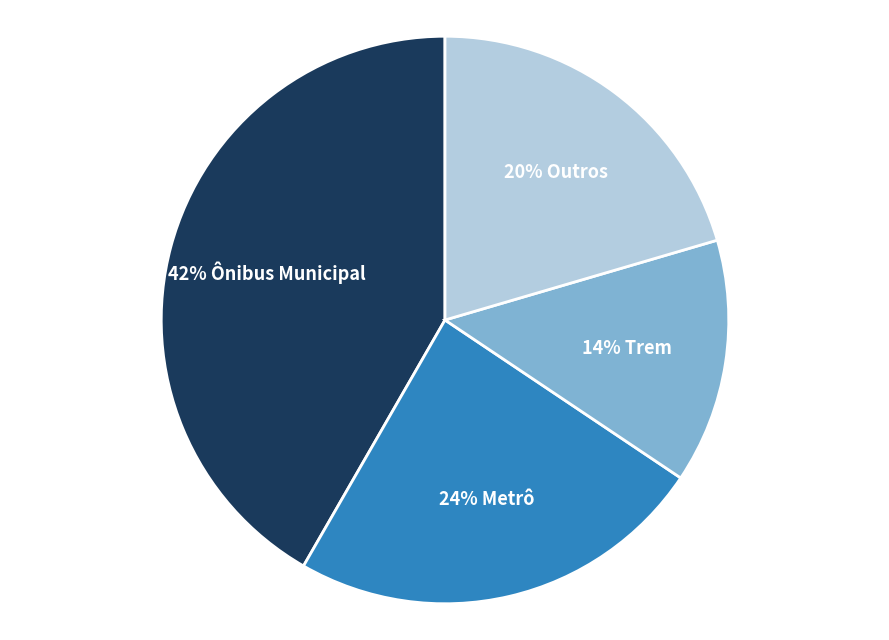

To the nearest percent, what is the difference between the largest and smallest slice percentages?

28%